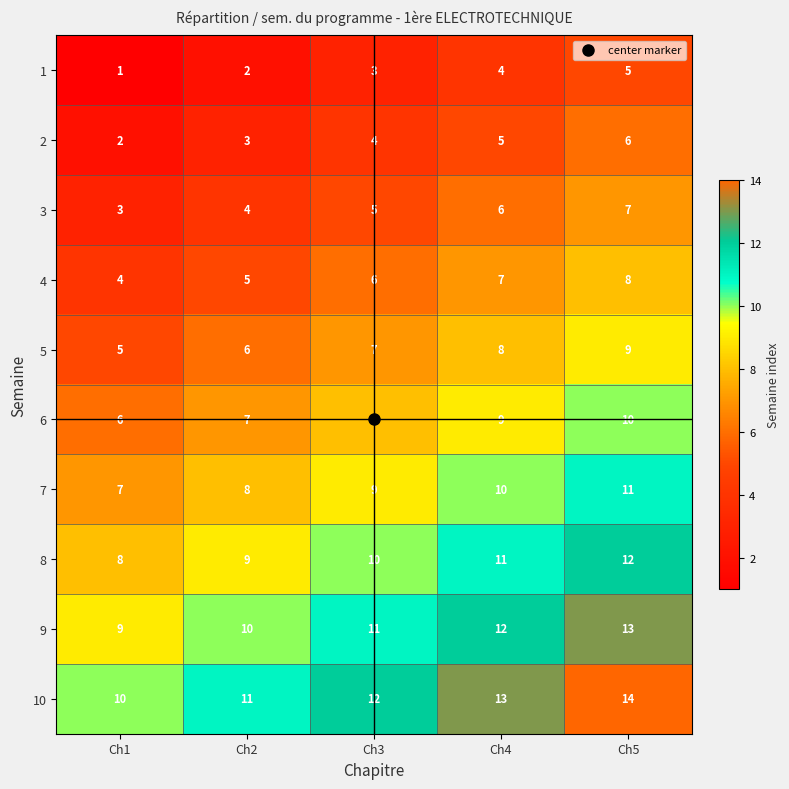

What is the difference between the highest and lowest values at Ch4?

9